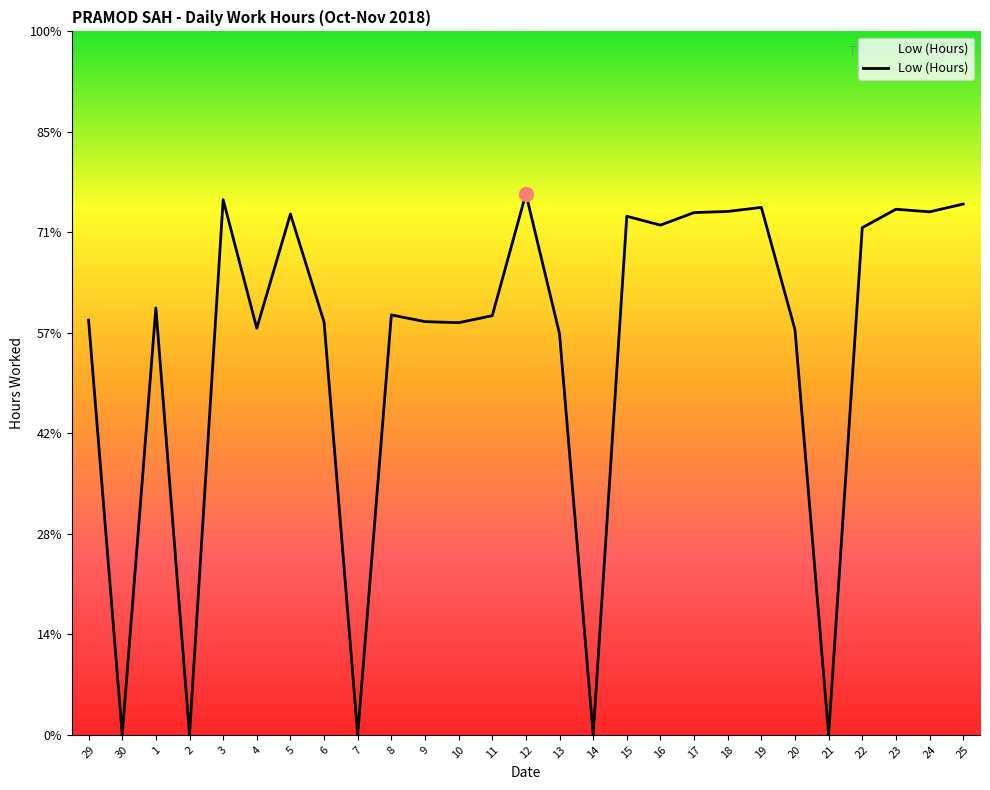

Is this an area chart (filled region under the line)?

Yes